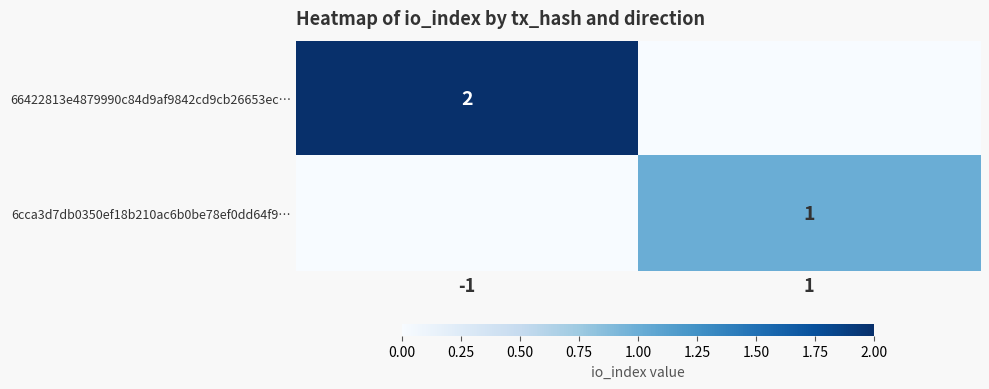

True or false: 66422813e4879990c84d9af9842cd9cb26653ec… has a value of 2 at -1.

True